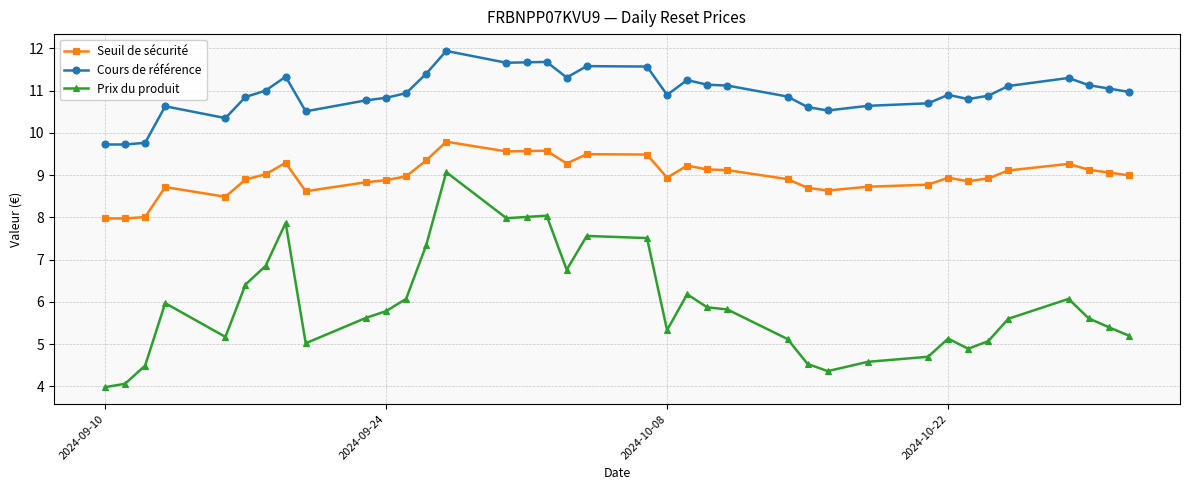

Rank the series by their maximum value, from lowest to highest.

Prix du produit, Seuil de sécurité, Cours de référence